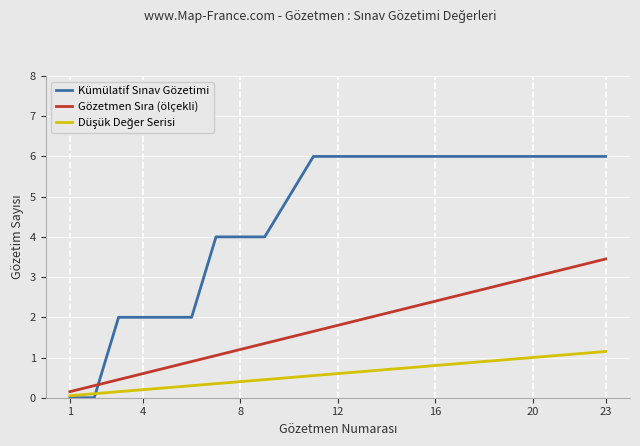

How many lines are shown in the chart?

3